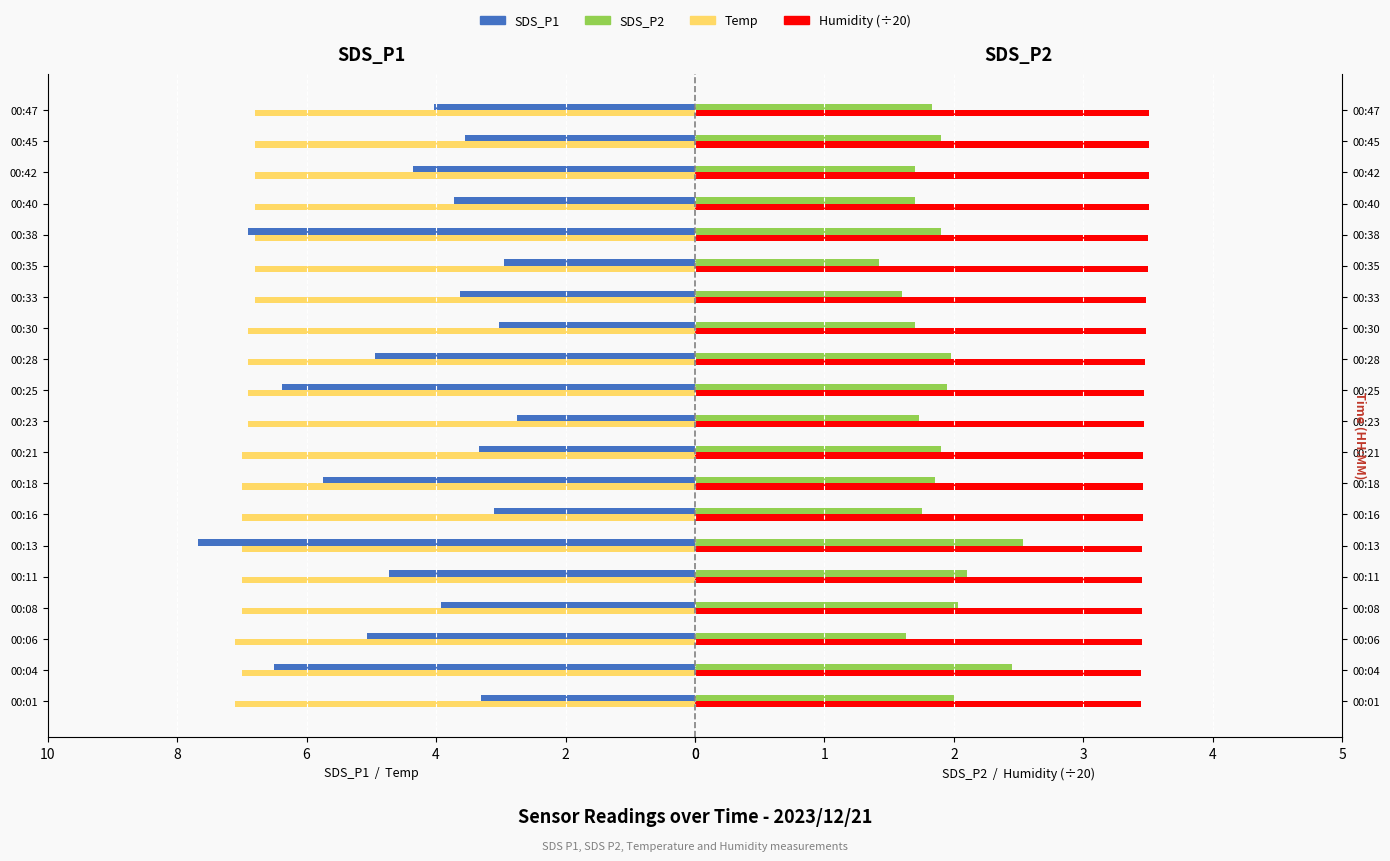

Is it true that SDS_P1 equals 2.2 at 00:21?

False